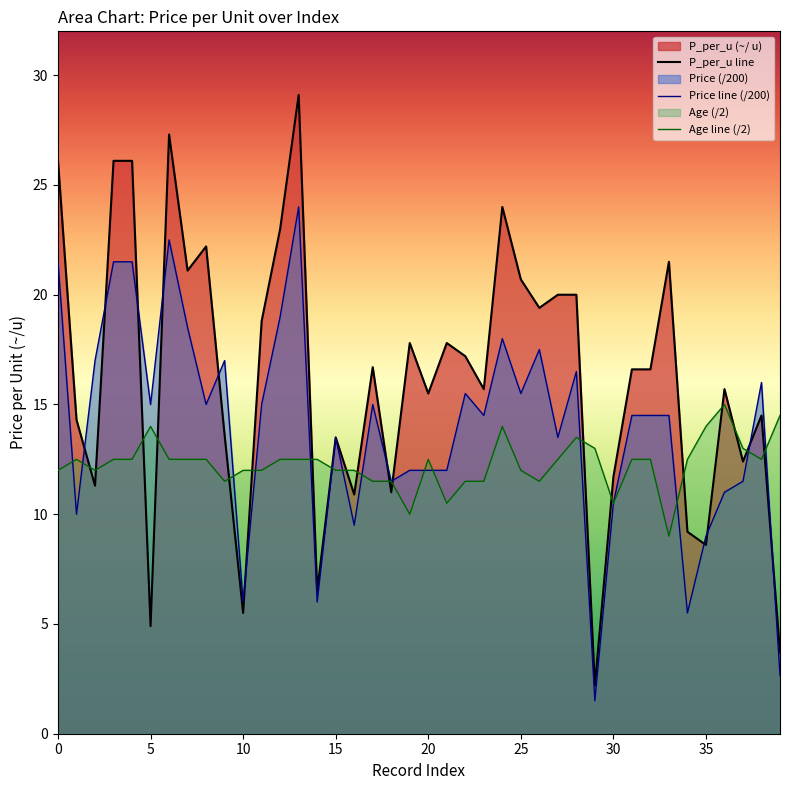

How many series are shown in this chart?

3